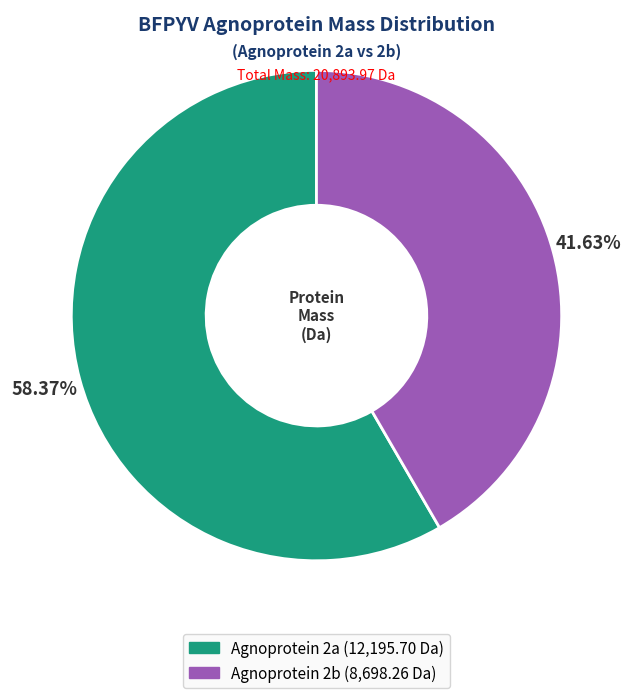

To the nearest percent, what is the combined percentage of Agnoprotein 2a and Agnoprotein 2b?

100%